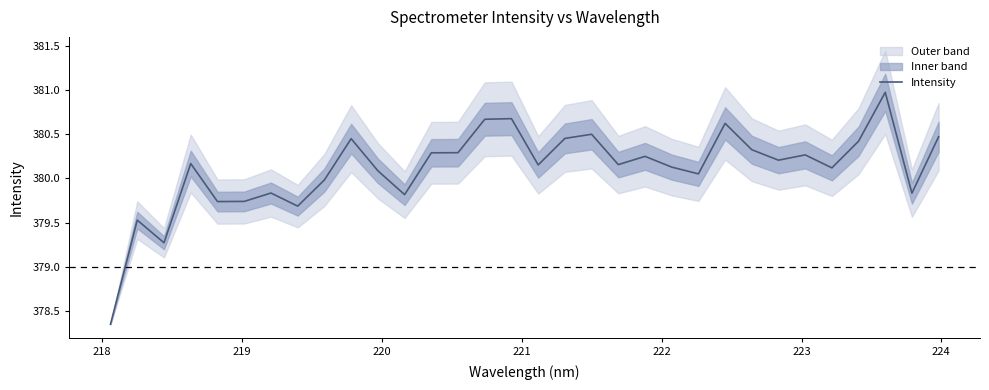

What is the value of the 29th point from the left?

380.4